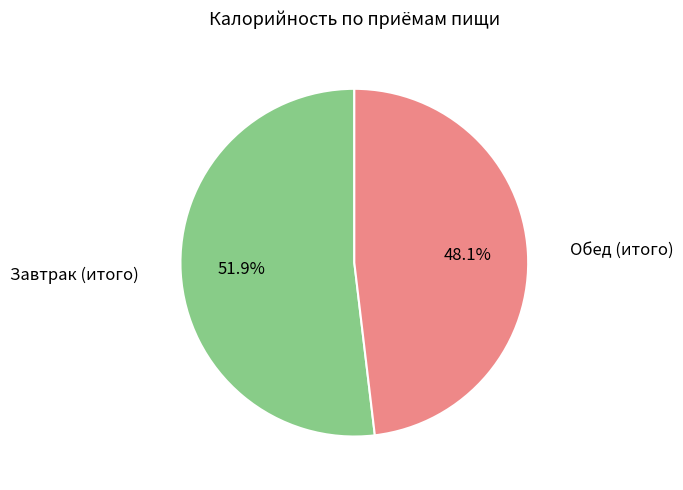

Which has a higher value, Обед (итого) or Завтрак (итого)?

Завтрак (итого)